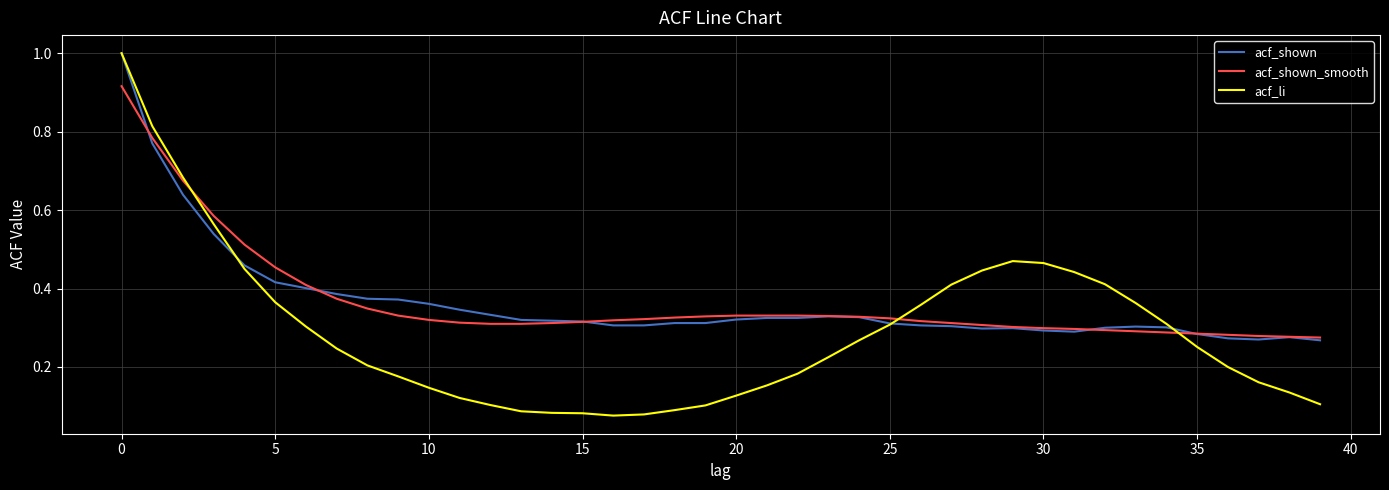

In acf_li, how many points are higher than both neighbors (excluding endpoints)?

1